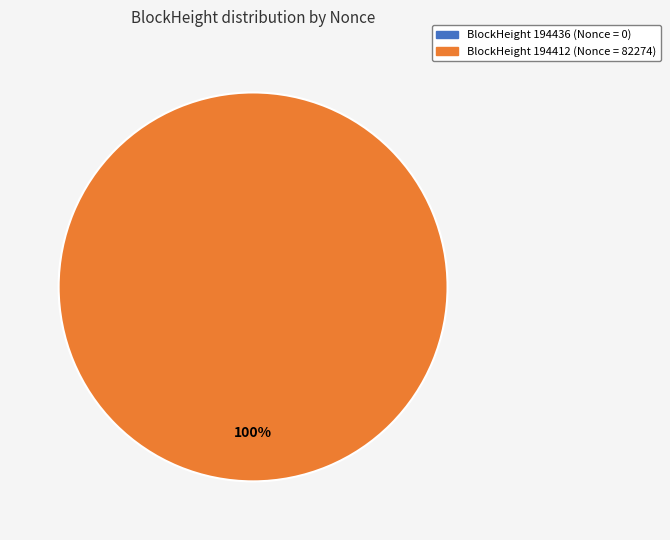

What is the change in value from 194436 to 194412?

+82274